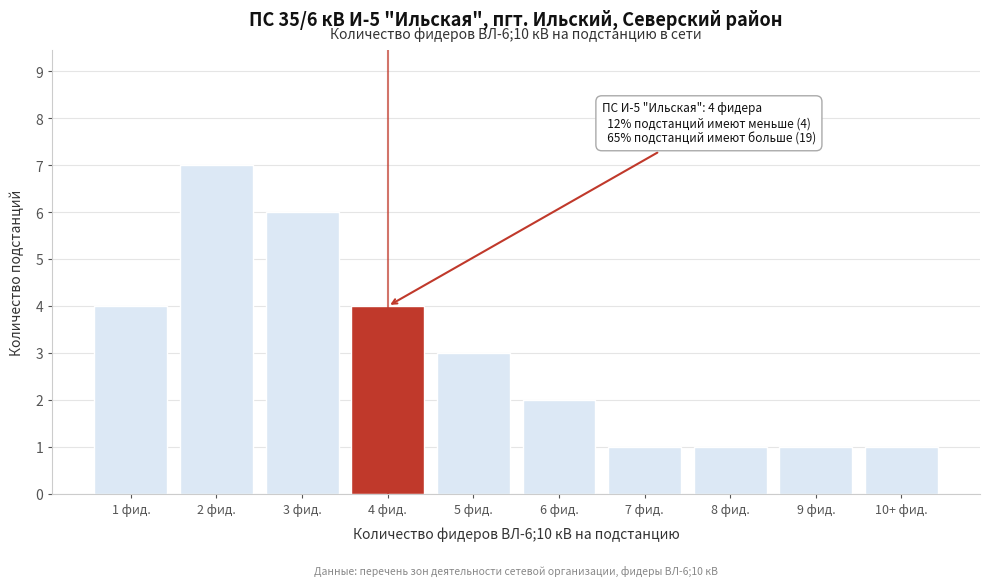

Reading left to right, list all the values displayed in this chart.

4	7	6	4	3	2	1	1	1	1